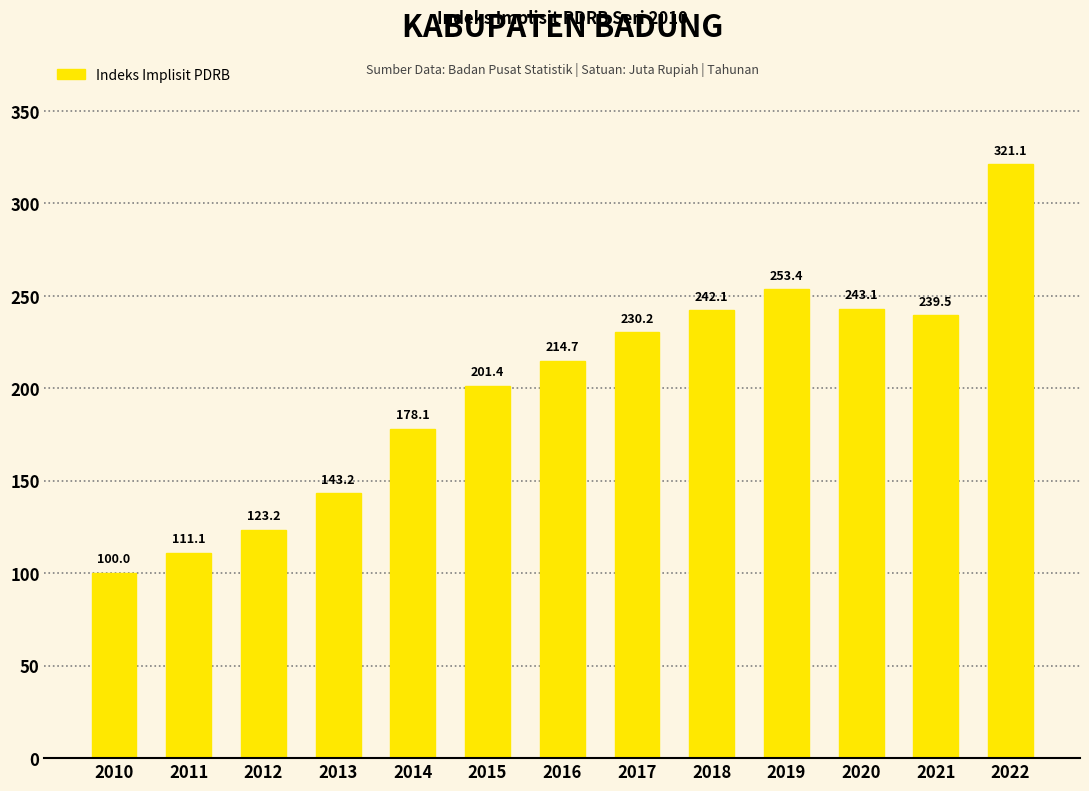

How many values are below 214?

6